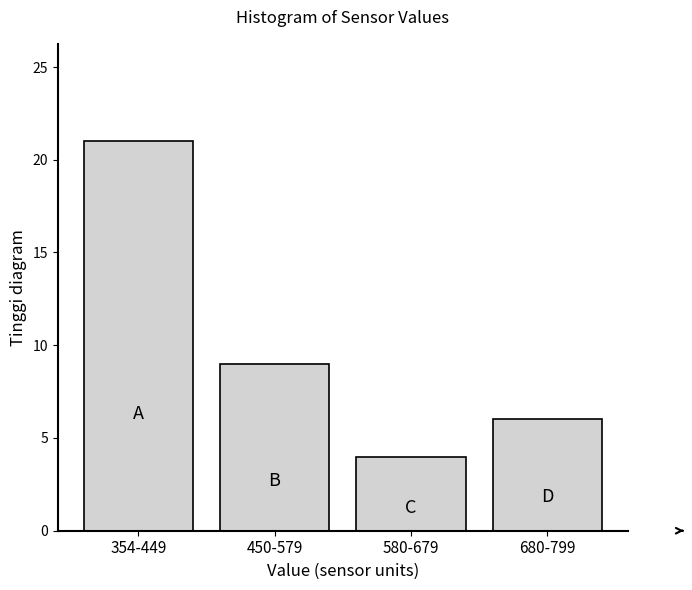

Reading left to right, list all the values displayed in this chart.

21	9	4	6